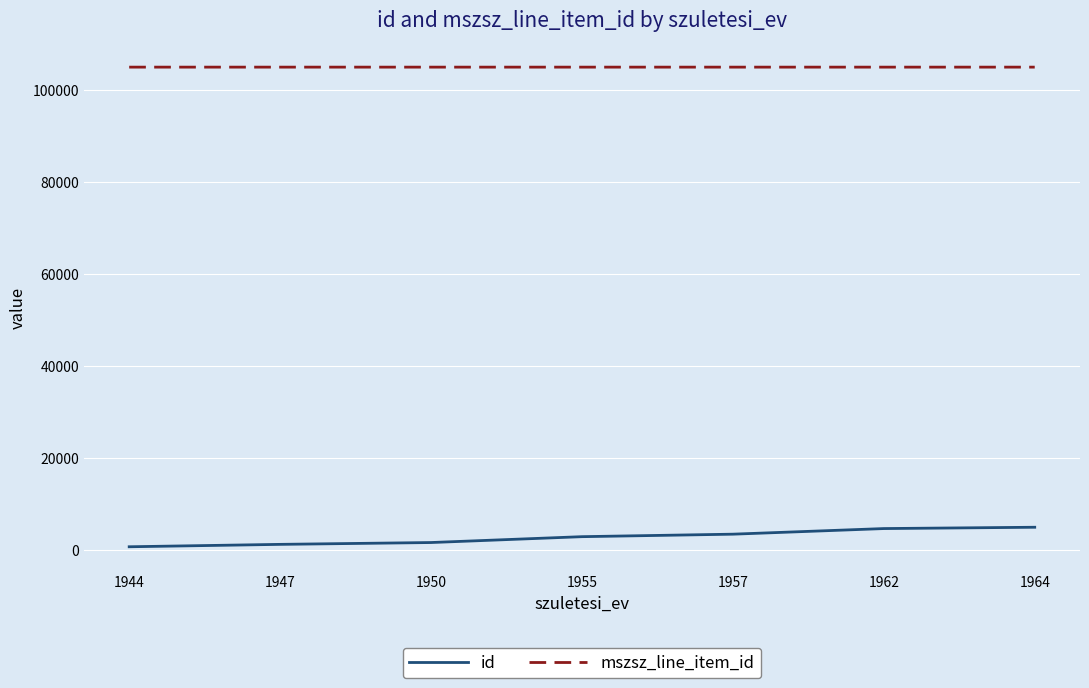

True or false: id and mszsz_line_item_id cross at least once.

False